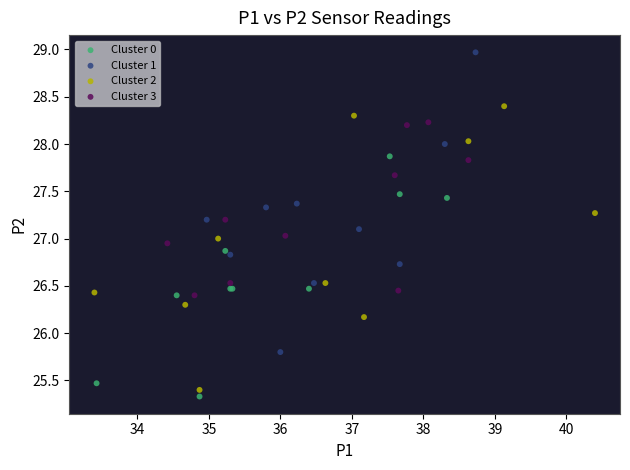

Which series contains the lowest Y value?

Cluster 0